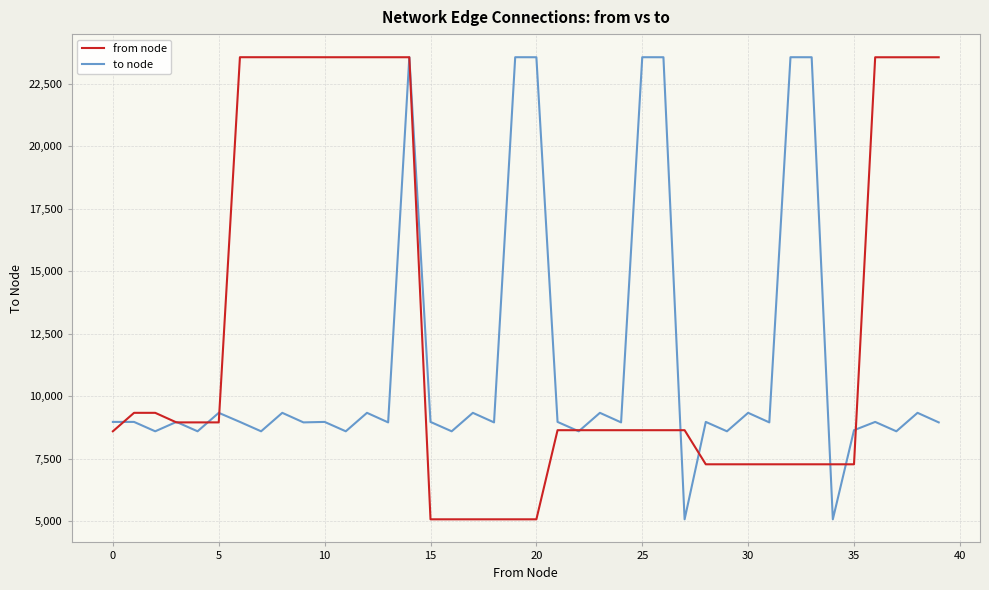

Which series has the largest total across all categories?

from node